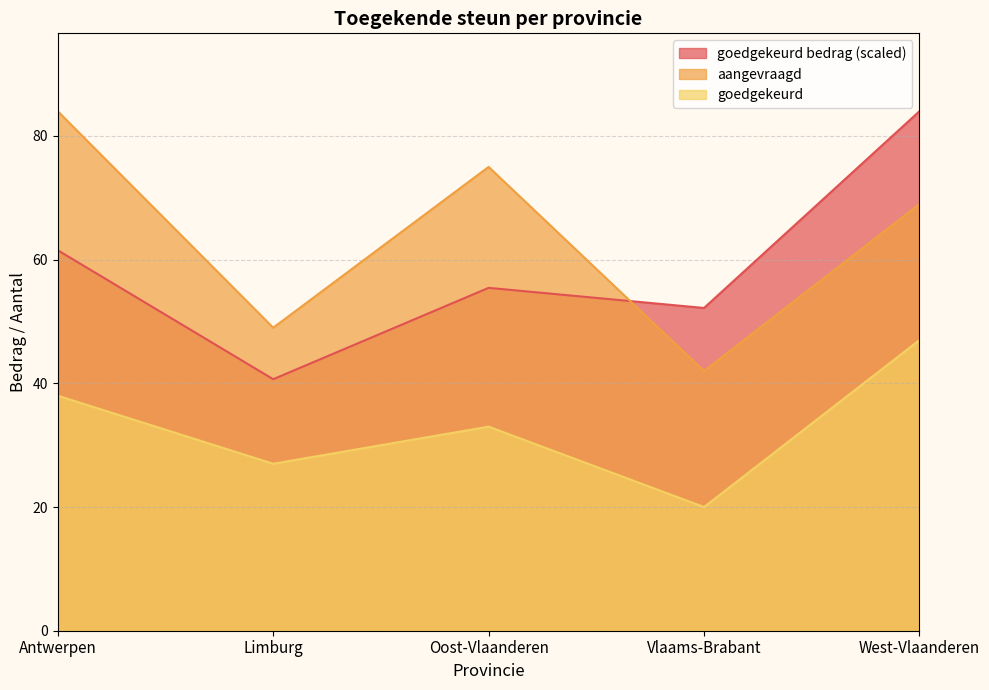

Reading left to right, what are all the values shown in this chart?

goedgekeurd bedrag: Antwerpen=61.5	Limburg=40.7	Oost-Vlaanderen=55.4	Vlaams-Brabant=52.2	West-Vlaanderen=84.0
goedgekeurd: Antwerpen=38.0	Limburg=27.0	Oost-Vlaanderen=33.0	Vlaams-Brabant=20.0	West-Vlaanderen=47.0
aangevraagd: Antwerpen=84.0	Limburg=49.0	Oost-Vlaanderen=75.0	Vlaams-Brabant=42.0	West-Vlaanderen=69.0